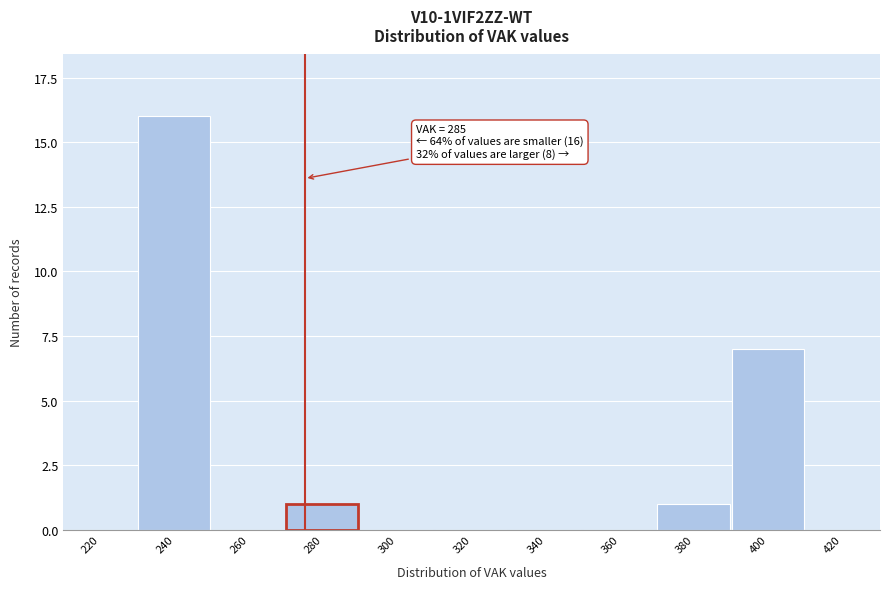

Reading right to left, list all the values displayed in this chart.

420=0	400=7	380=1	360=0	340=0	320=0	300=0	280=1	260=0	240=16	220=0